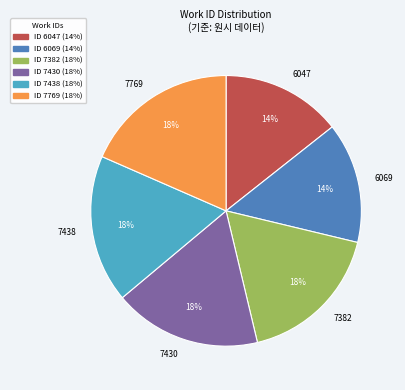

Does 7438 account for over 50% of the chart?

No